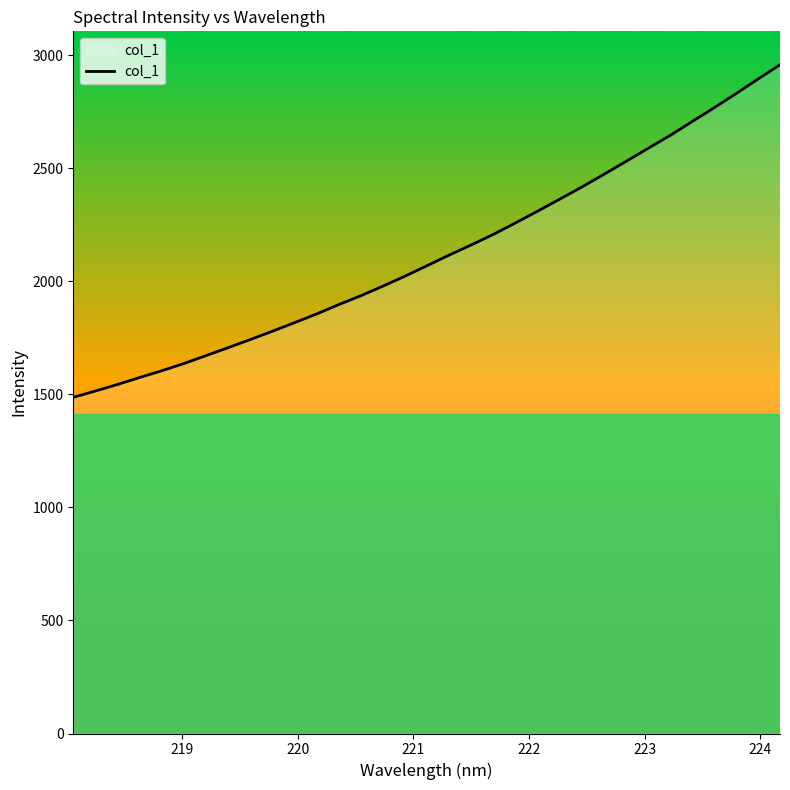

What is the smallest value displayed?

1487.3